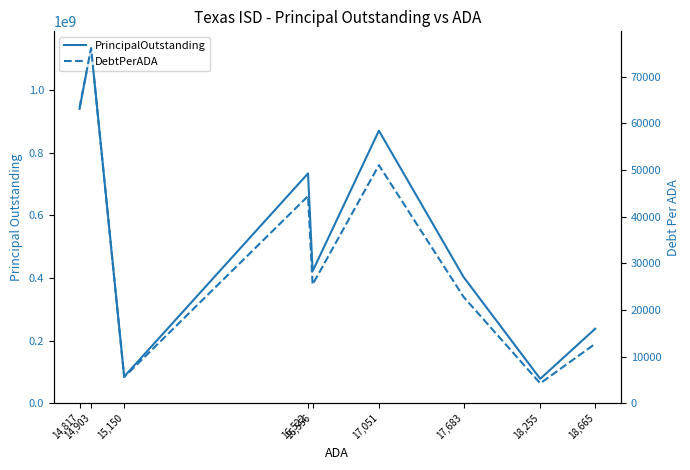

How many interior local valleys does the PrincipalOutstanding series have?

3